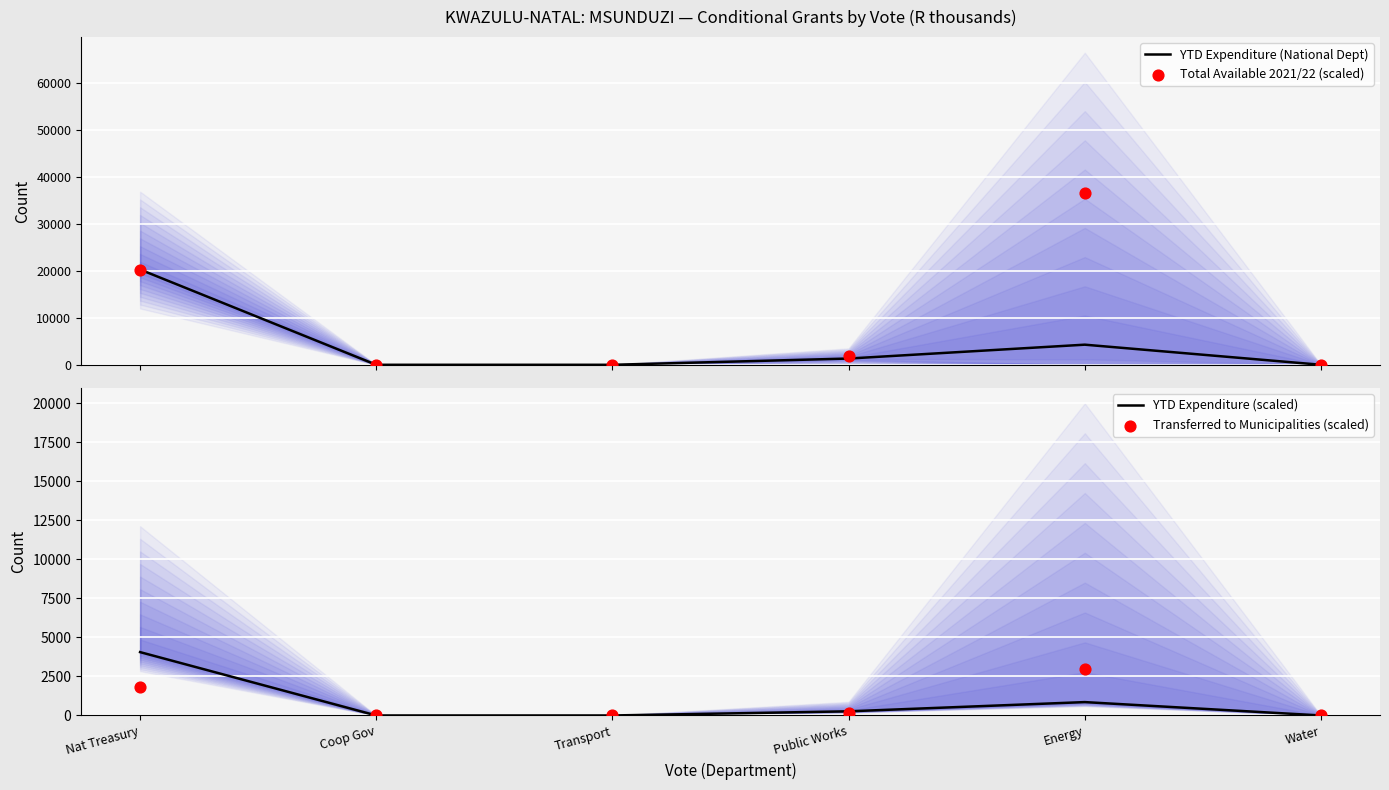

Which series contains the lowest Y value?

YTD Expenditure (National Dept)